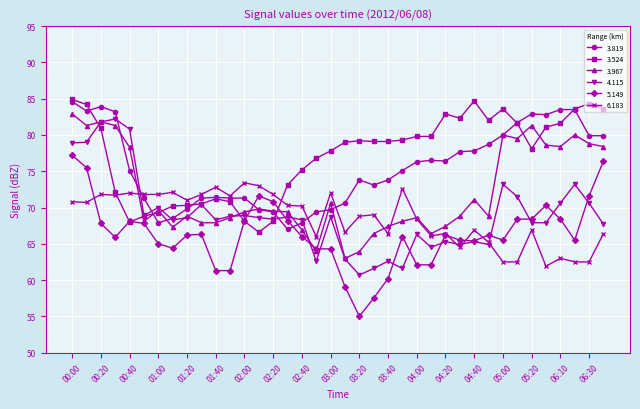

True or false: 5.149 has more than 2 points higher than both neighbors.

True